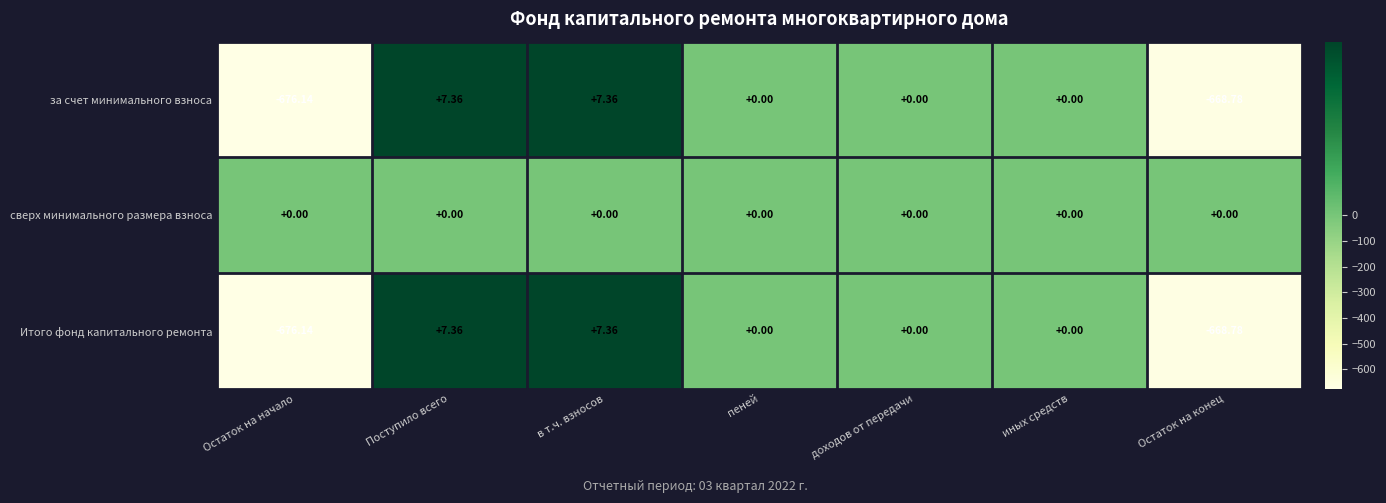

Is the value of сверх минимального размера взноса at в т.ч. взносов greater than the value of за счет минимального взноса at Остаток на конец?

Yes